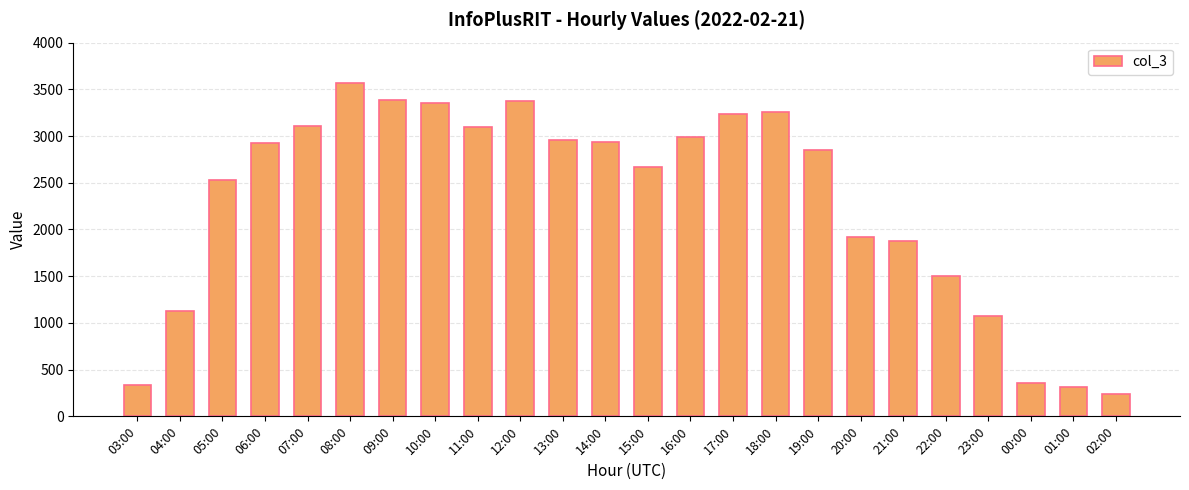

Which has a higher value, 03:00 or 22:00?

22:00